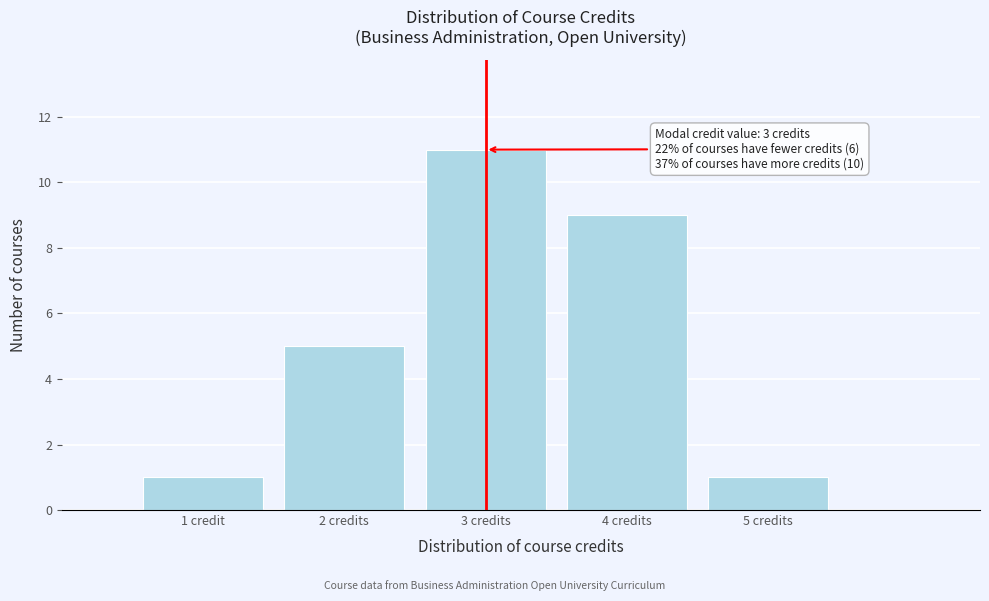

Reading left to right, extract all data points from this chart.

1	5	11	9	1